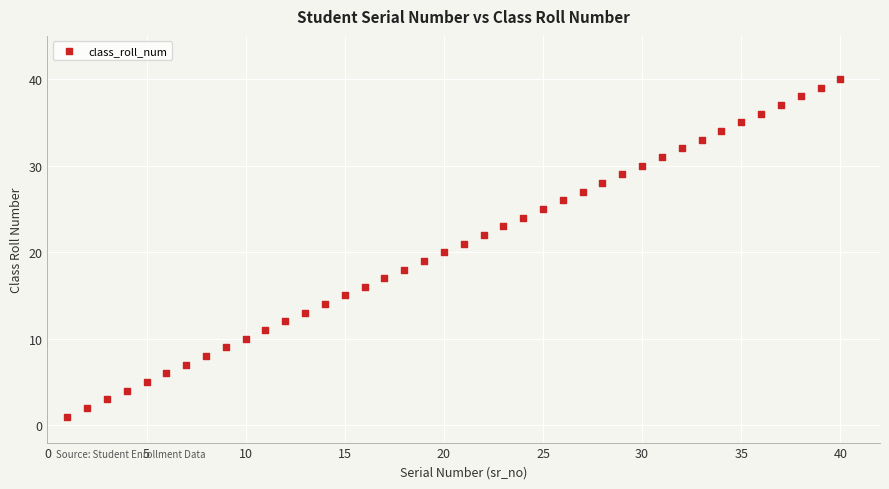

What is the range of Y values (max minus min)?

39